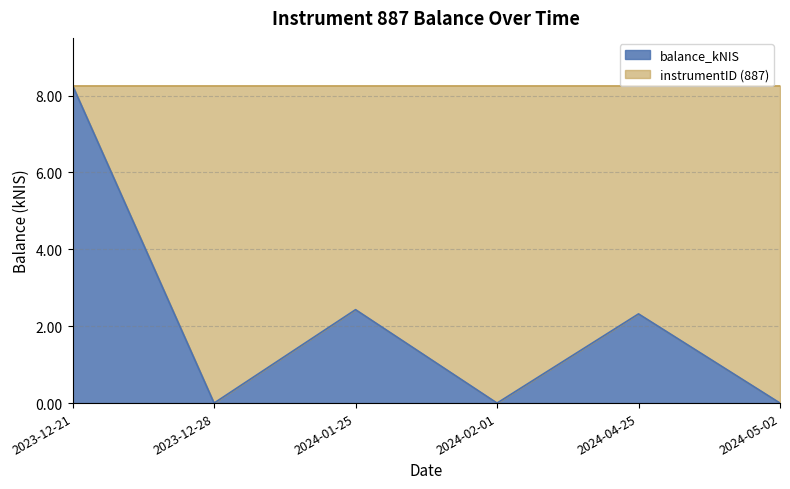

Is it true that the value at 2024-02-01 is 0.0?

True